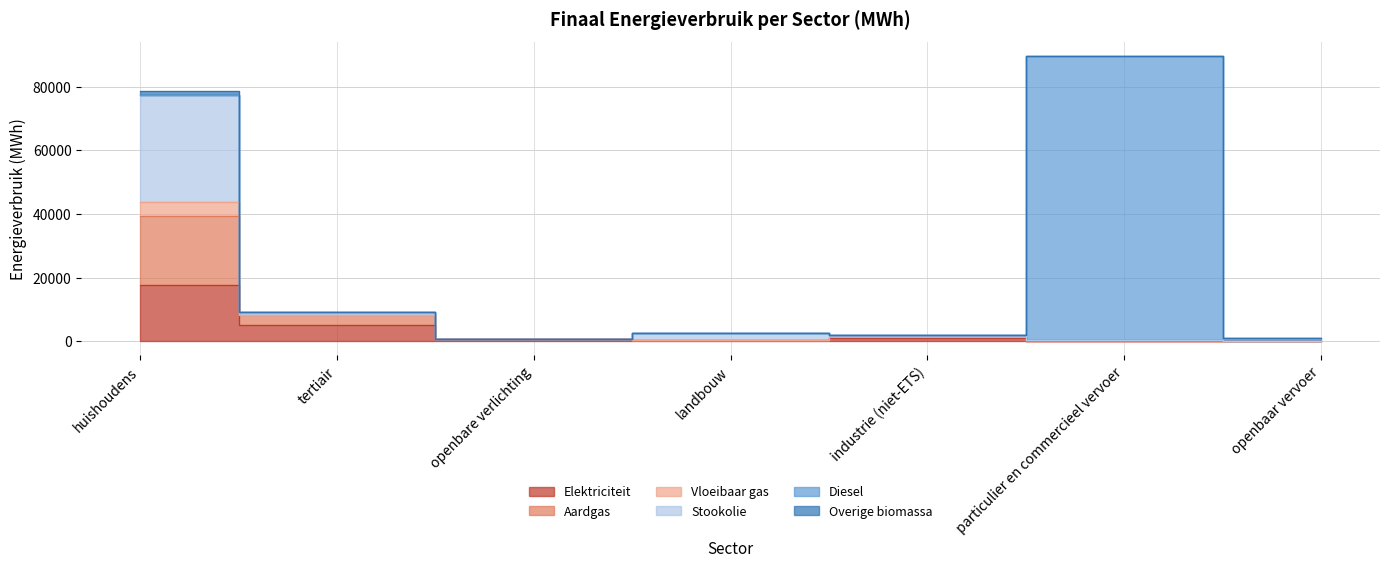

What is the label of the 5th point from the left?

industrie (niet-ETS)